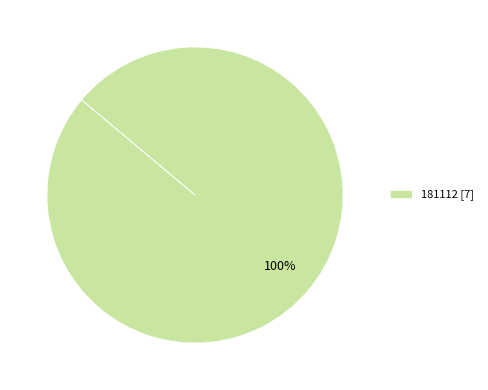

True or false: 181112 [7] accounts for 100% of the total.

True